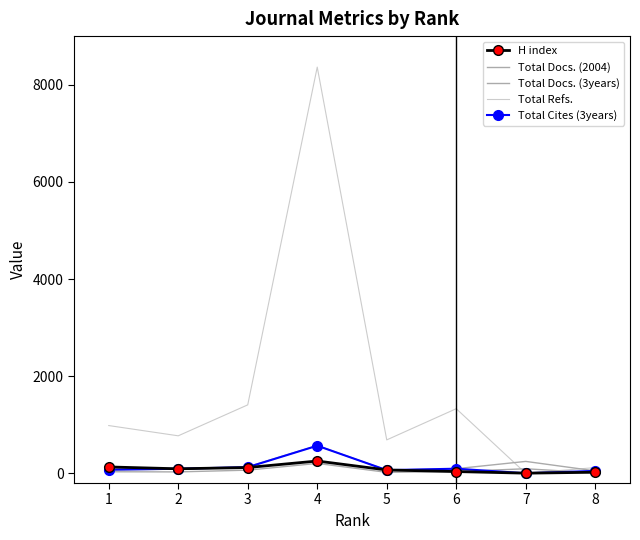

Which category has the highest value across all series?

4